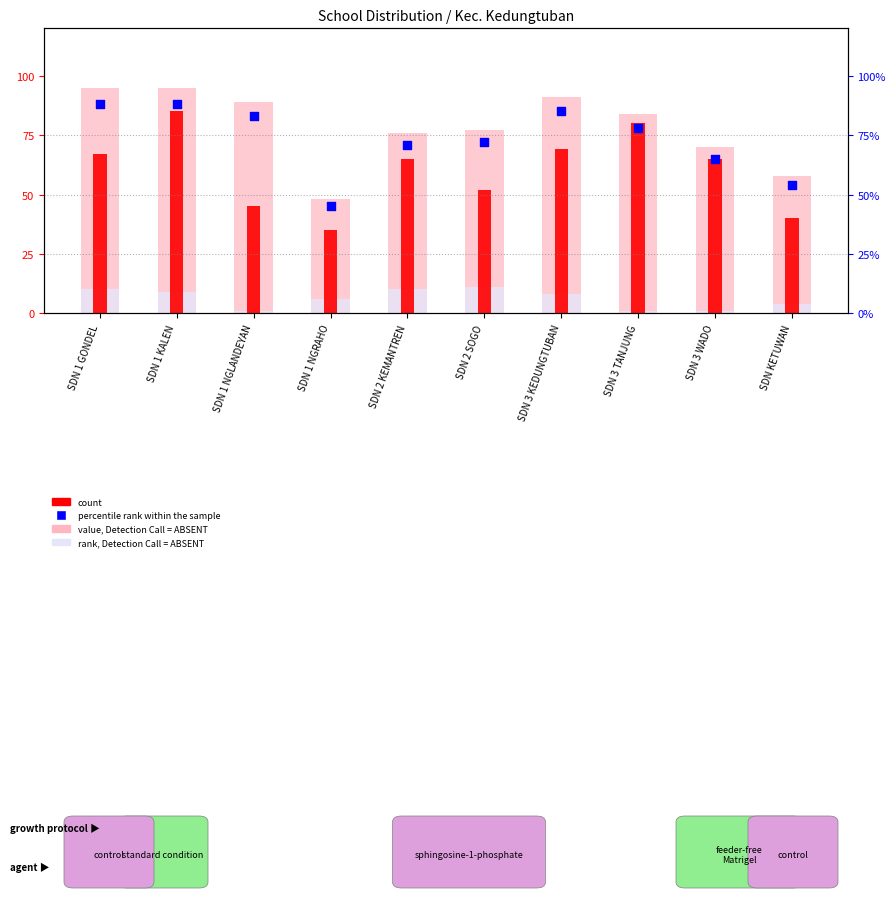

Which series reaches the minimum Y coordinate?

rank, Detection Call = ABSENT